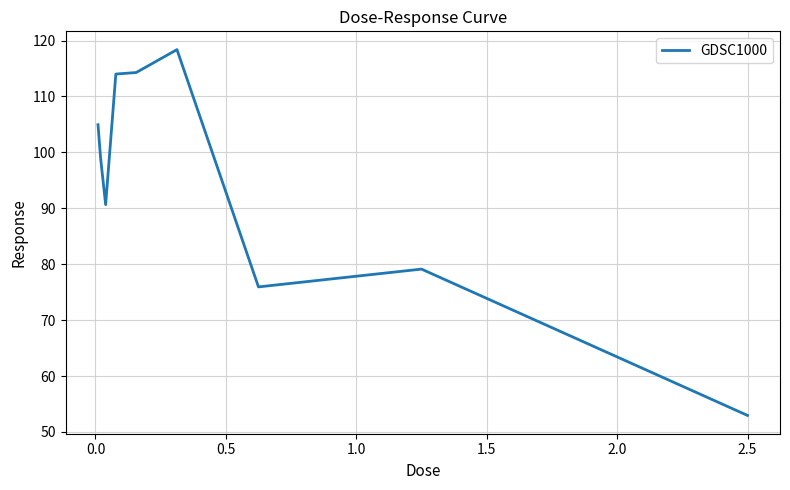

What is the minimum value shown in the chart?

53.0